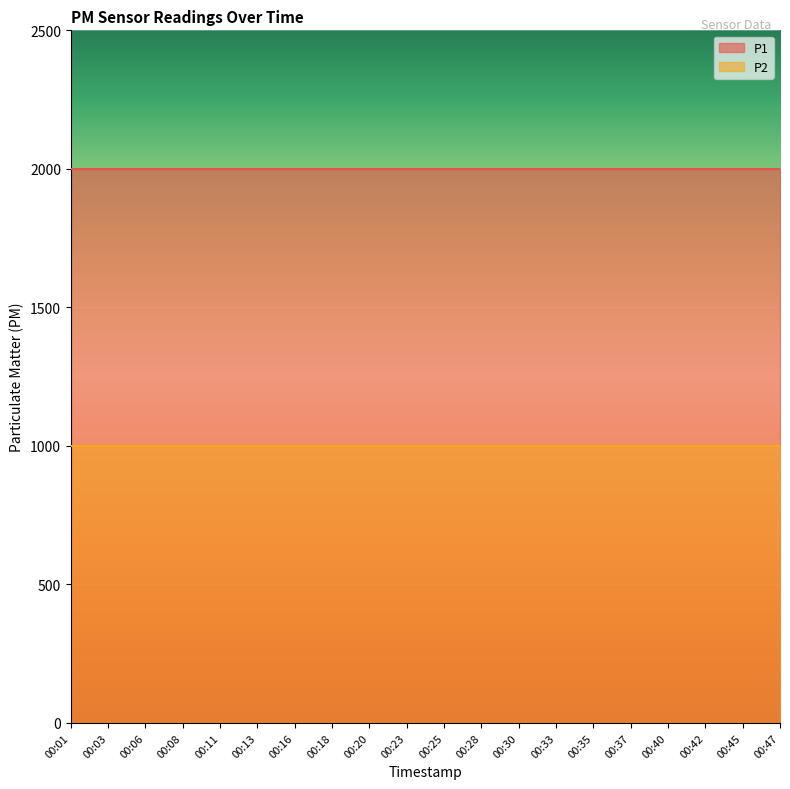

Does the chart display data point markers on the line(s)?

No